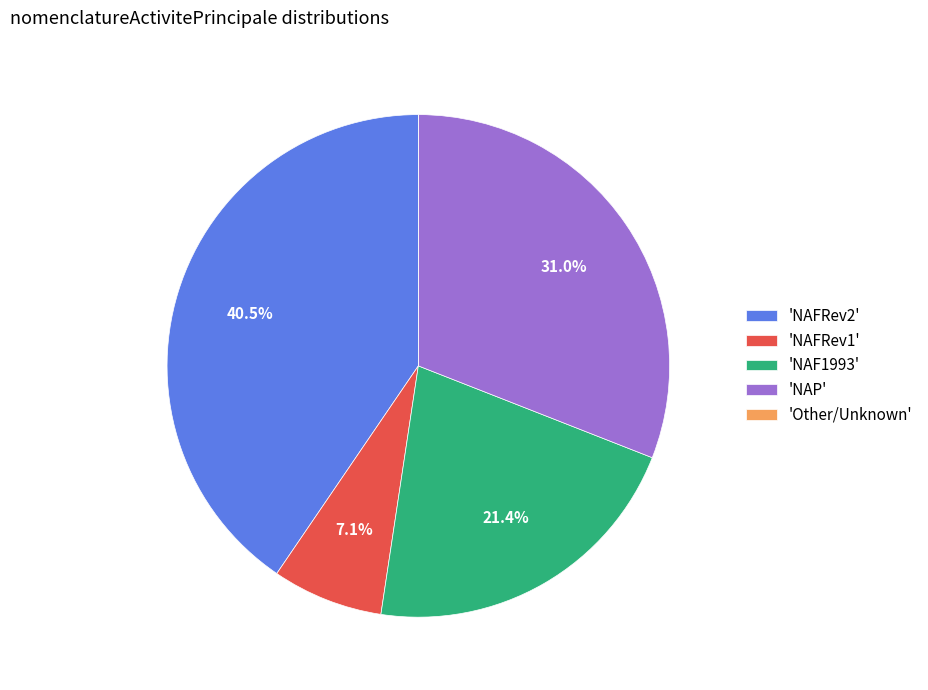

Does 'NAFRev2' represent more than half of the total?

No